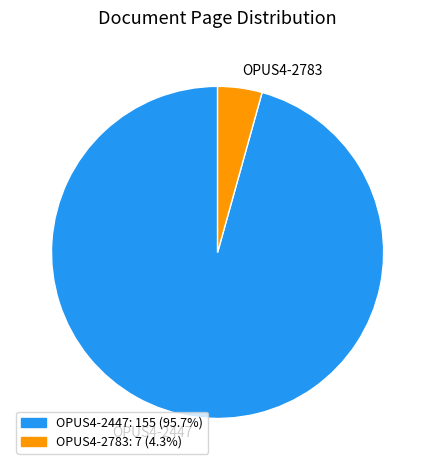

Between OPUS4-2447 and OPUS4-2783, which is larger?

OPUS4-2447